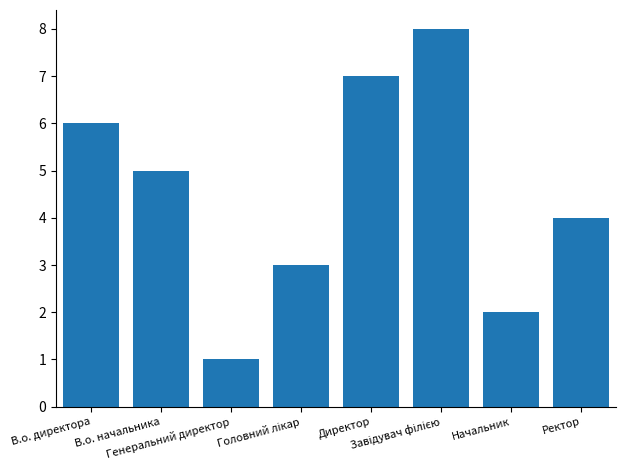

What is the maximum value shown in the chart?

8